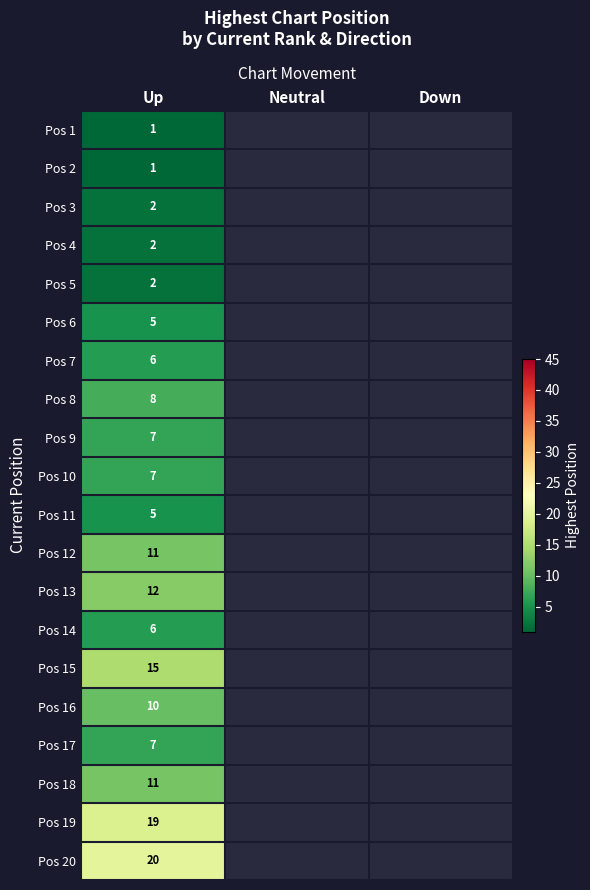

What is the total value across all series at Up?

157